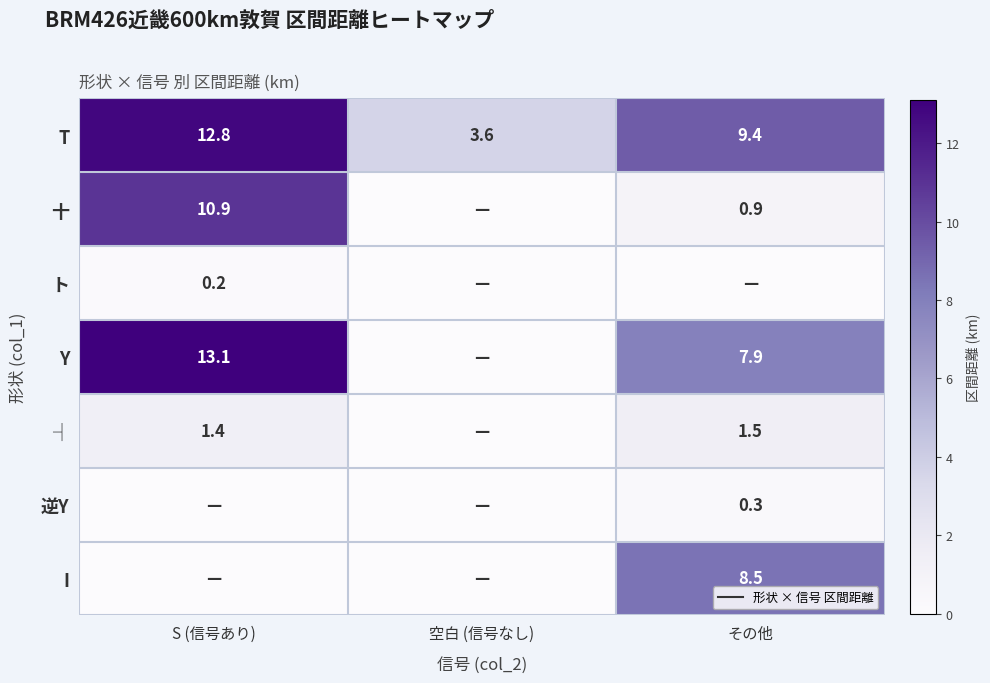

What is the total value across all series at S (信号あり)?

38.4